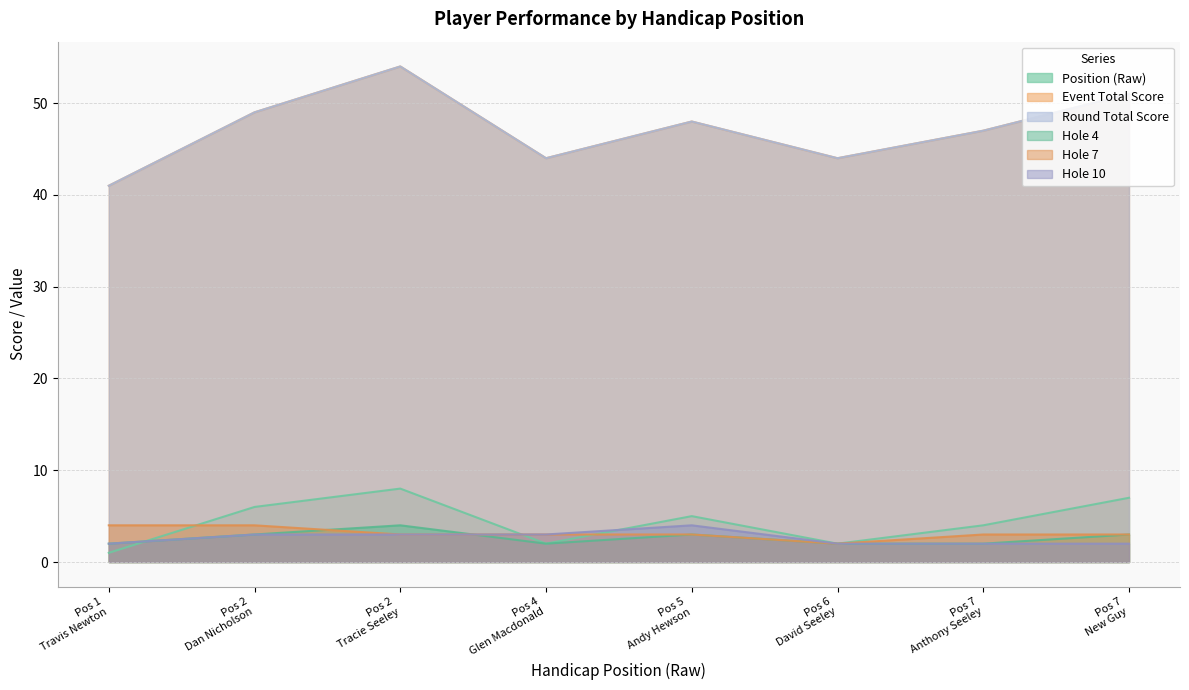

In event_total_score, how many points are higher than both neighbors (excluding endpoints)?

2